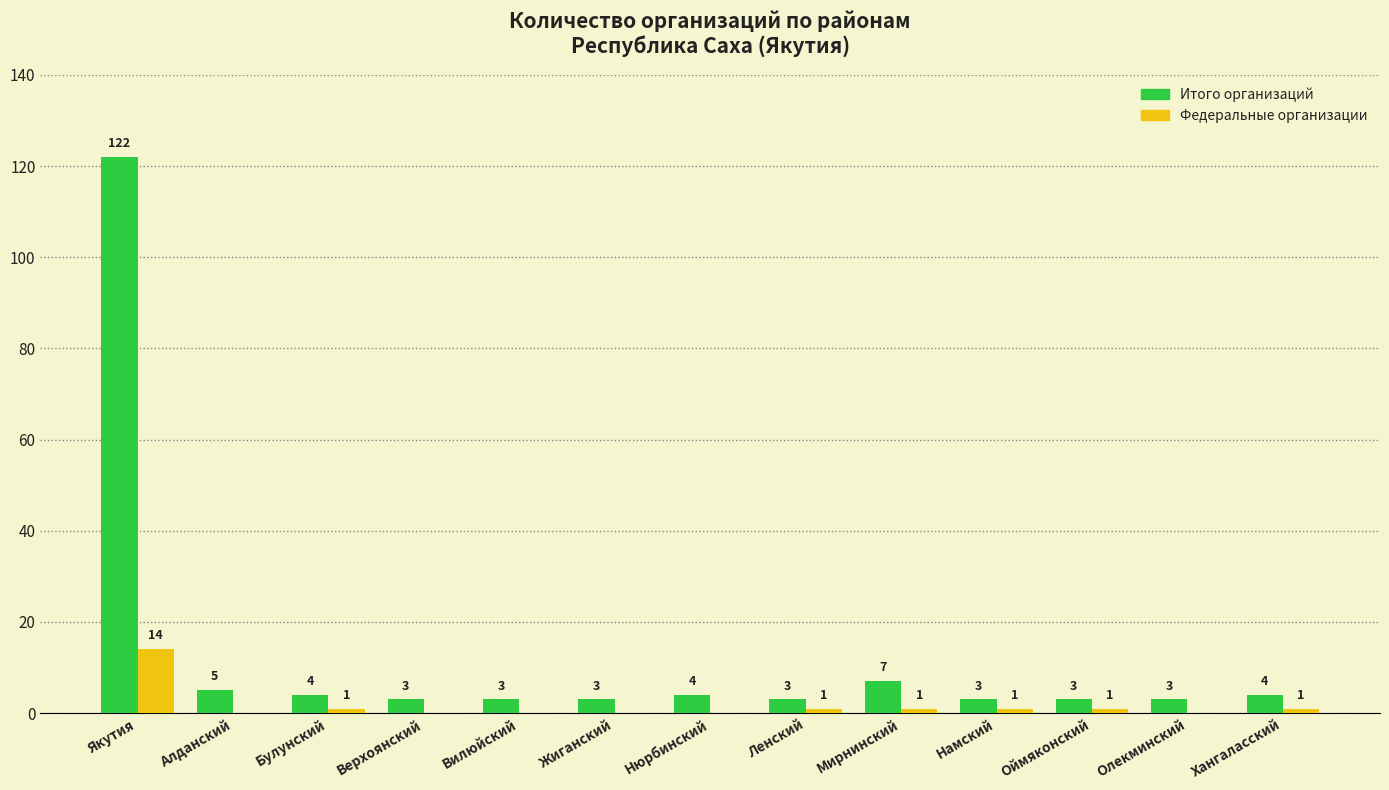

The value of Итого организаций at Намский is 3. True or false?

True